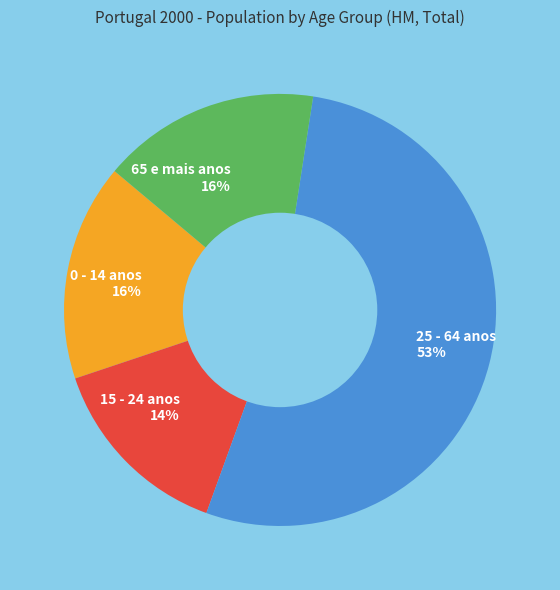

True or false: 65 e mais anos accounts for 16% of the total.

True